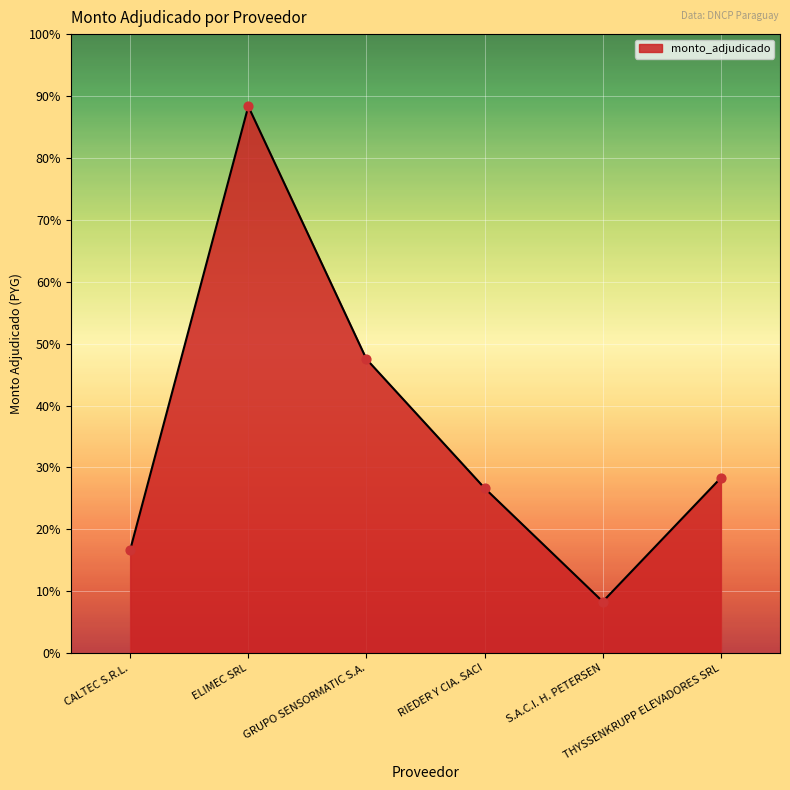

What is the change in value from CALTEC S.R.L. to S.A.C.I. H. PETERSEN?

-50000000